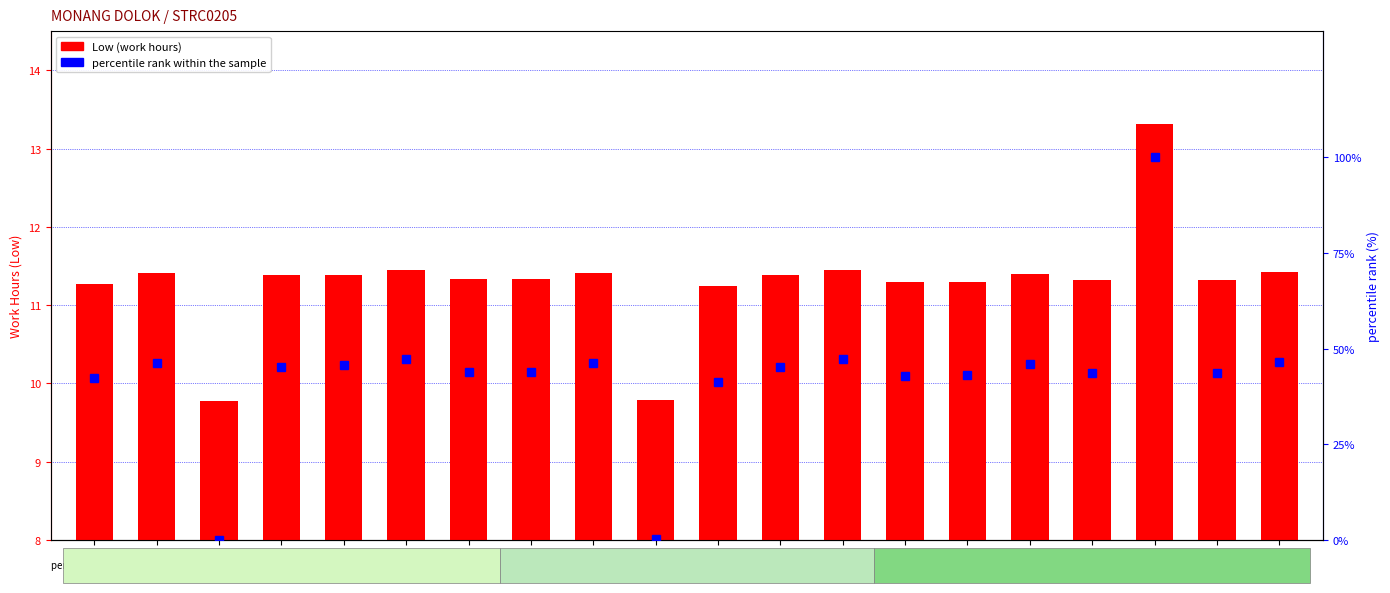

At which category is the sum across all series the highest?

19